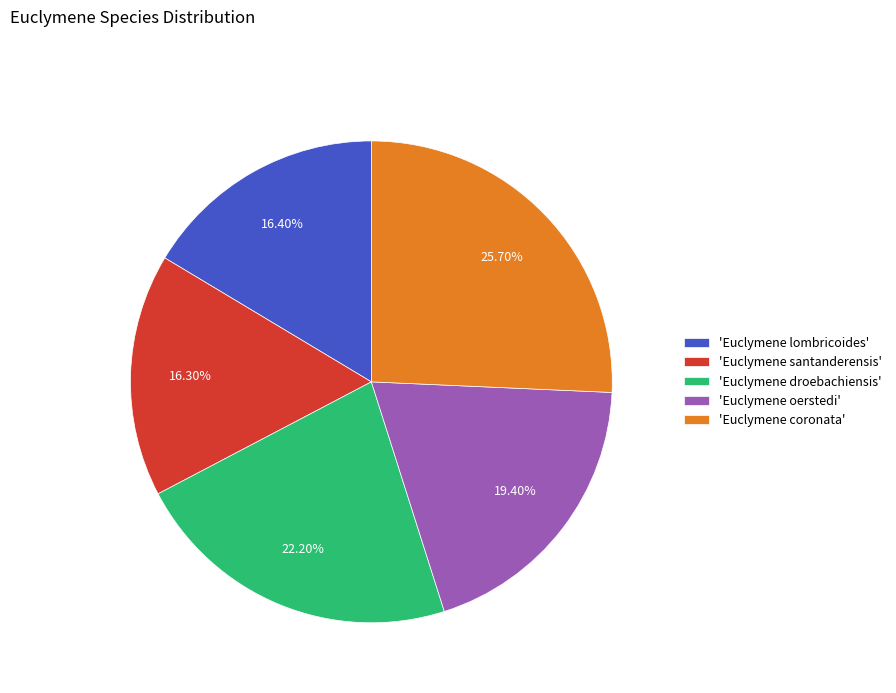

How many segments does this pie chart have?

5